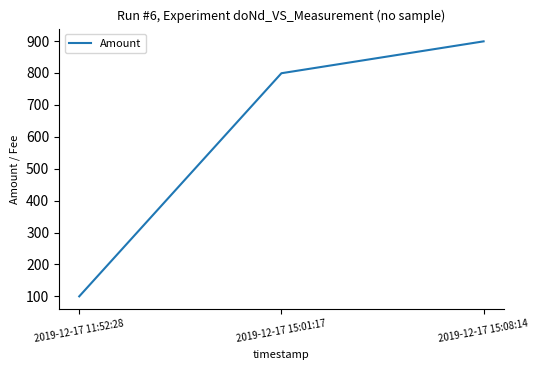

What is the average value?

599.4